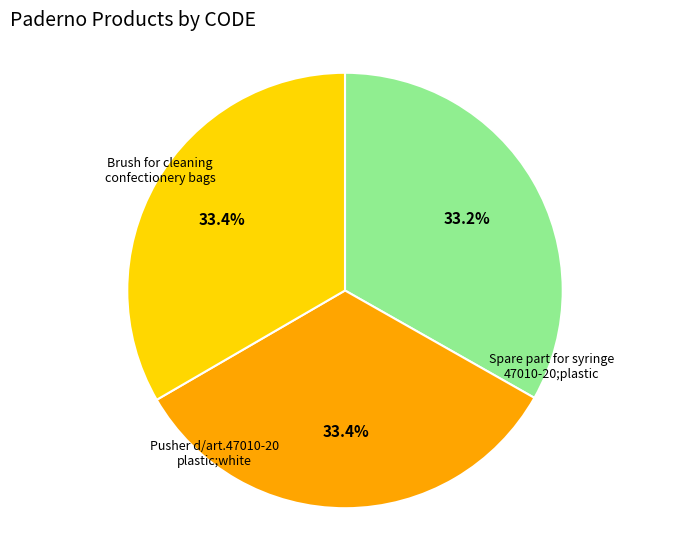

Is there any slice that represents more than half of the pie?

No